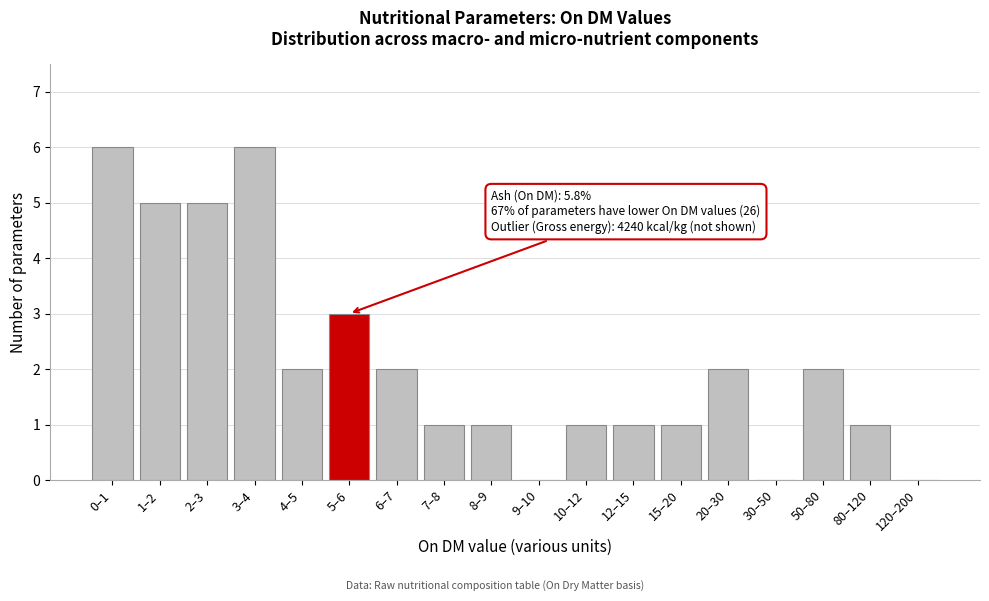

Reading left to right, extract all data points from this chart.

0–1=6	1–2=5	2–3=5	3–4=6	4–5=2	5–6=3	6–7=2	7–8=1	8–9=1	9–10=0	10–12=1	12–15=1	15–20=1	20–30=2	30–50=0	50–80=2	80–120=1	120–200=0